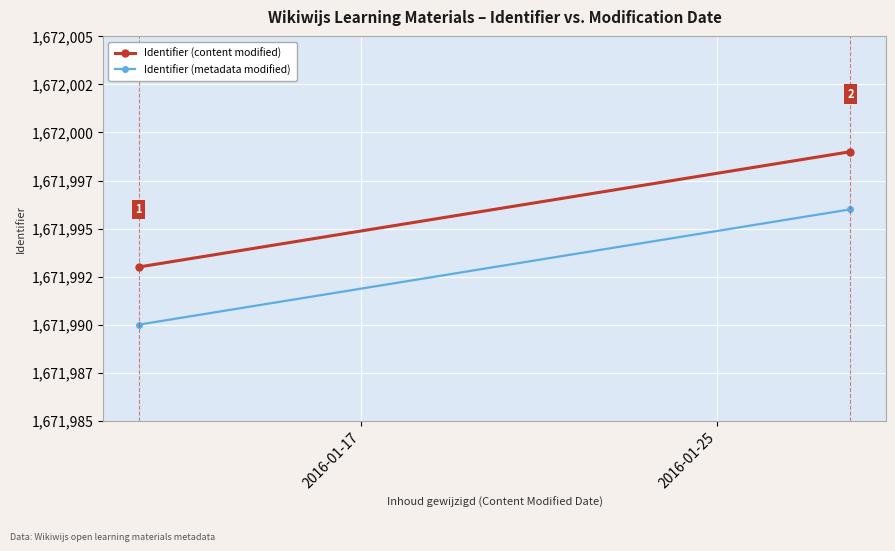

Rank the series by their maximum value, from highest to lowest.

Identifier (content modified), Identifier (metadata modified)